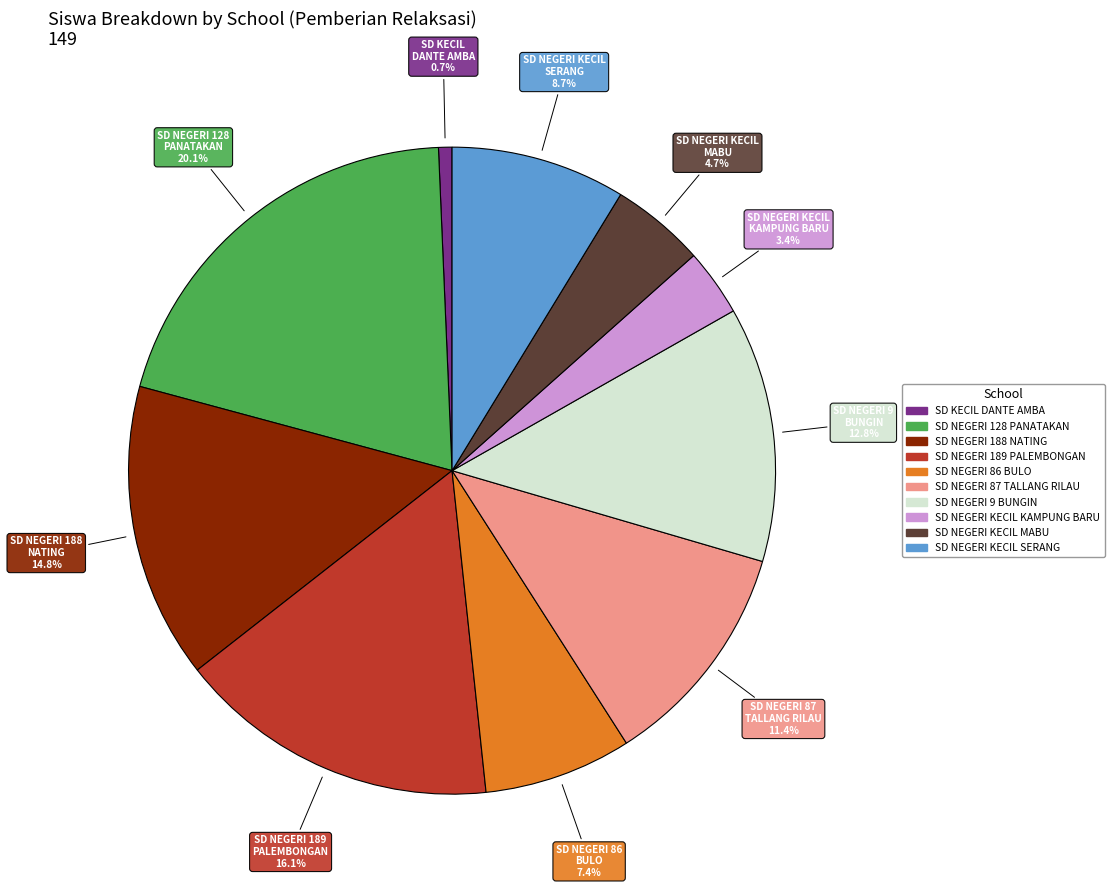

The SD NEGERI 188 NATING slice represents 15% of the pie. True or false?

True